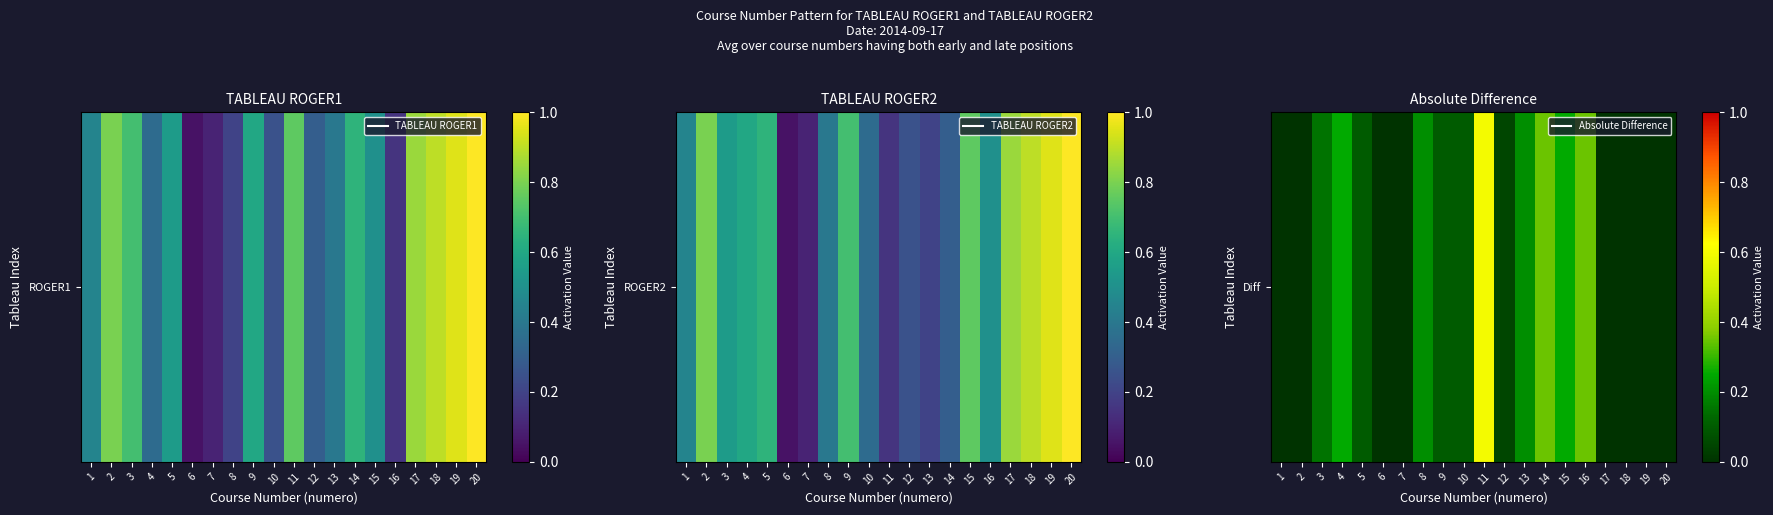

The chart shows a value of 0.0 at 7. True or false?

True